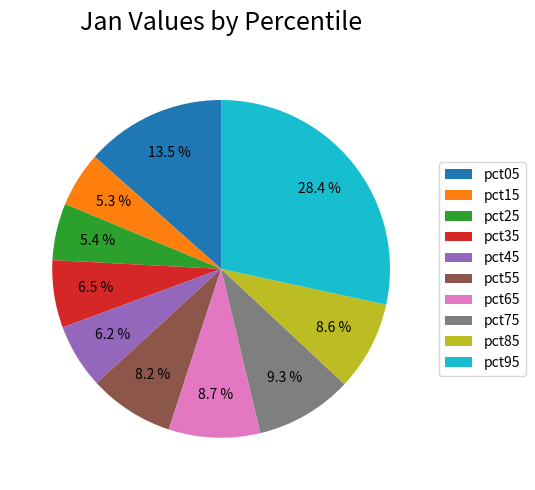

Which category has the biggest portion of the pie?

pct95